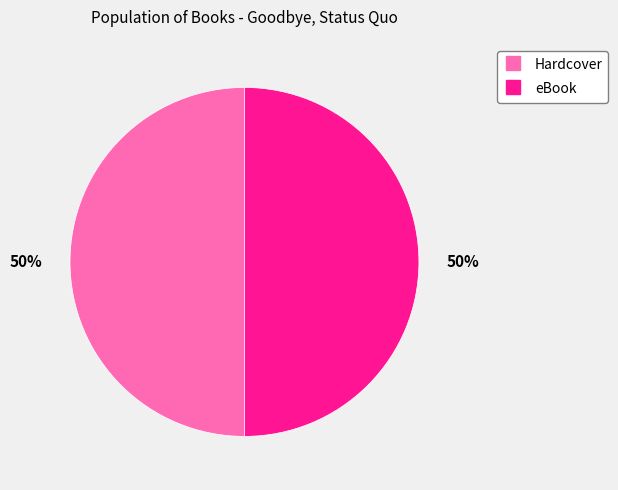

To the nearest percent, what is the combined percentage of Hardcover and eBook?

100%